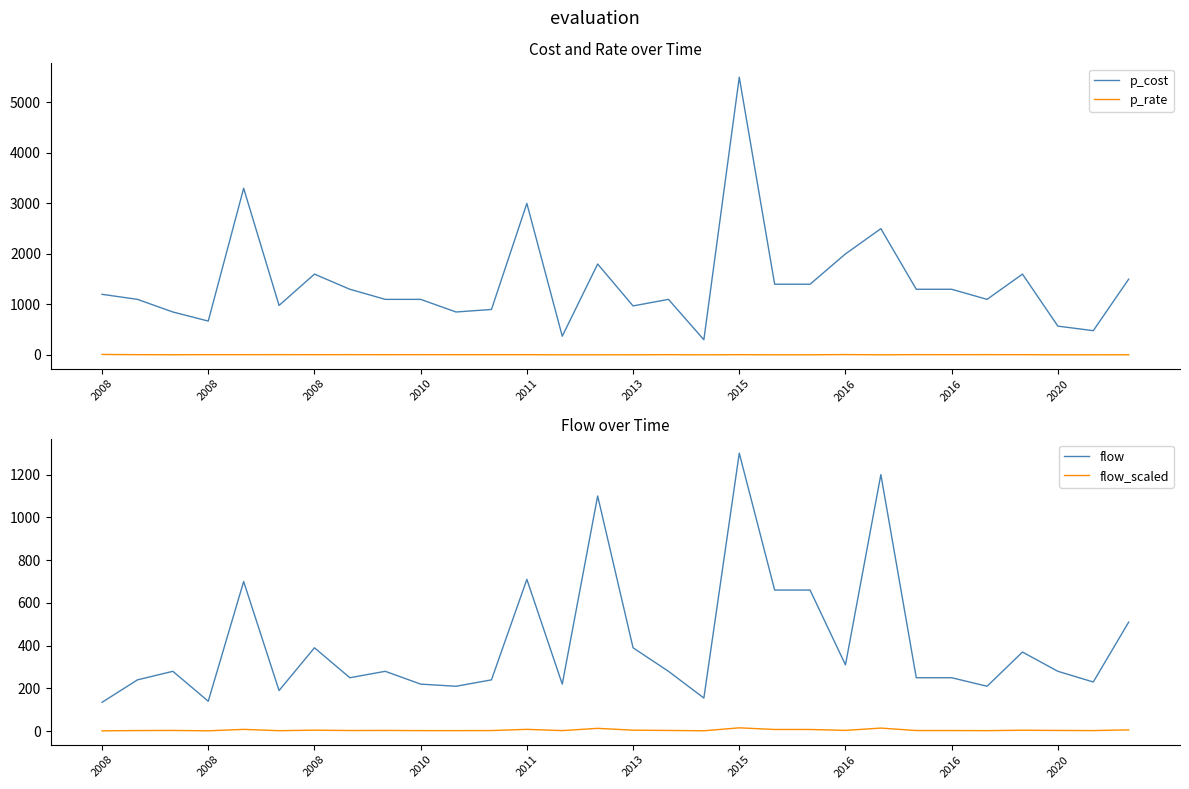

What is the minimum value shown in the chart?

1.6